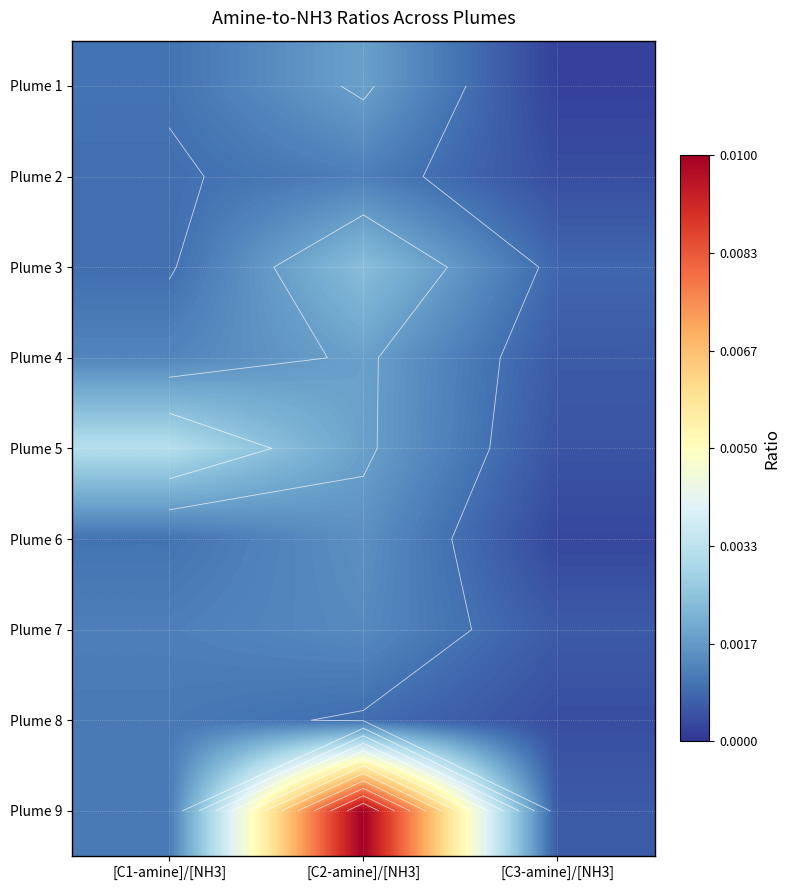

Between [C2-amine]/[NH3] and [C3-amine]/[NH3], which series saw the biggest shift?

Plume 9